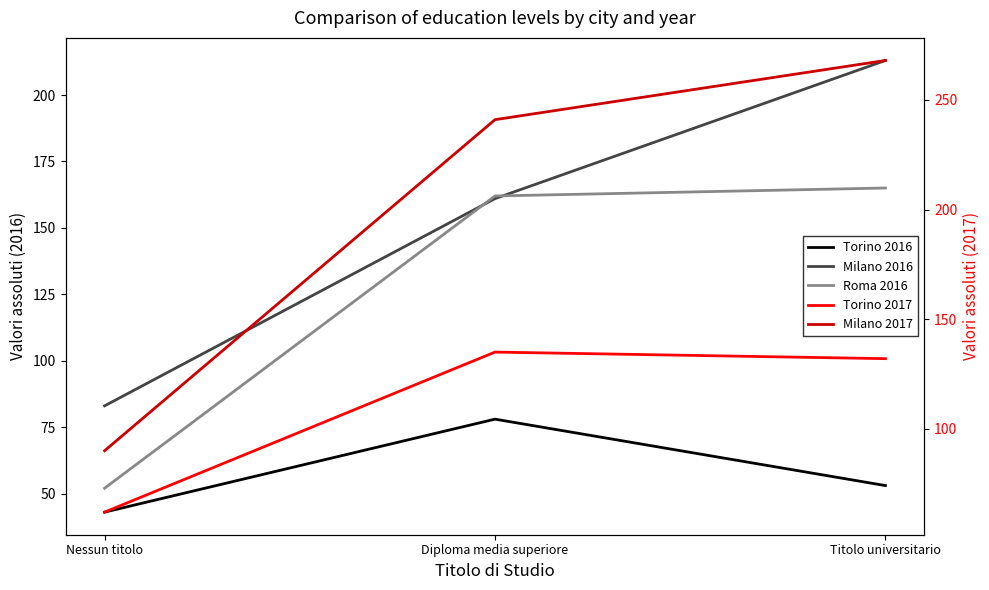

What position from the left is Nessun titolo?

1